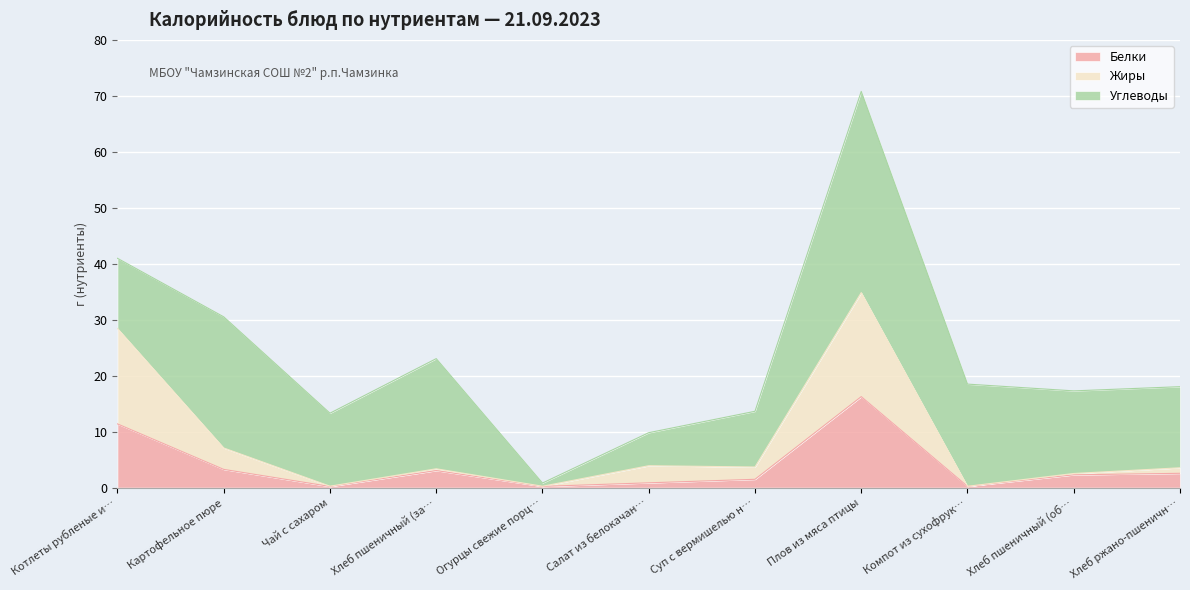

How many data points does each series have?

11